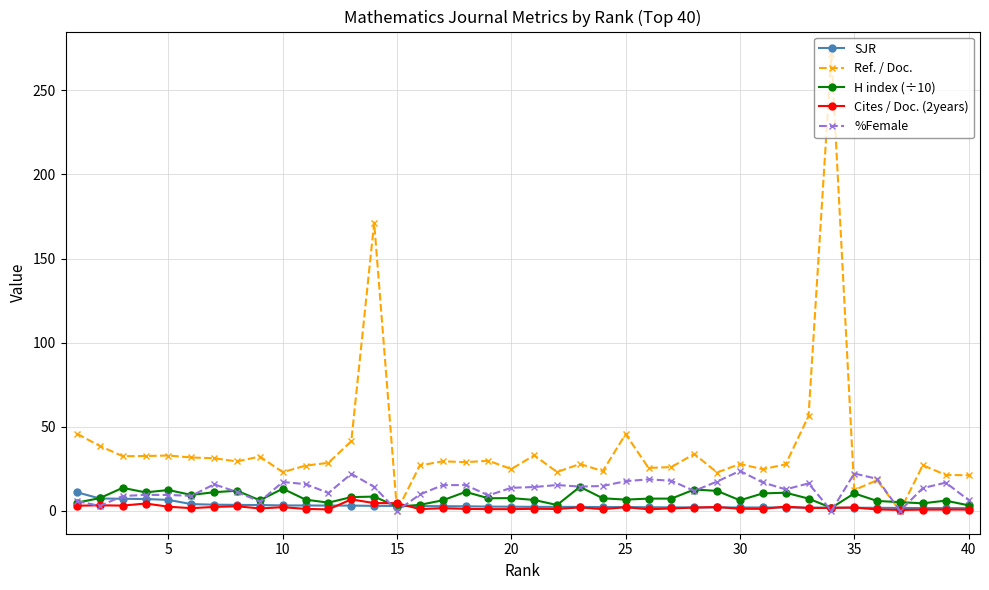

Which series has the largest total across all categories?

Ref. / Doc.